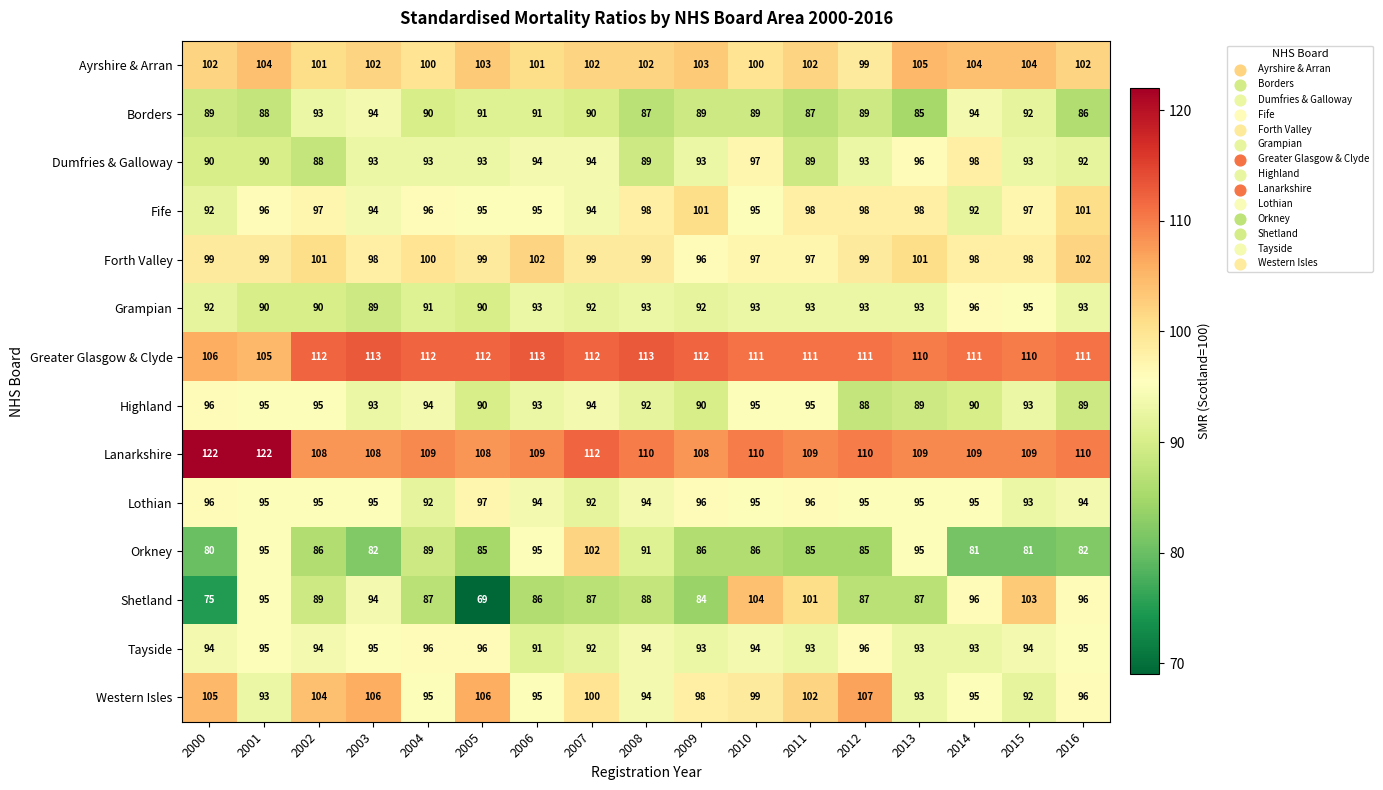

Where is Lanarkshire nearest to the value 115?

2007